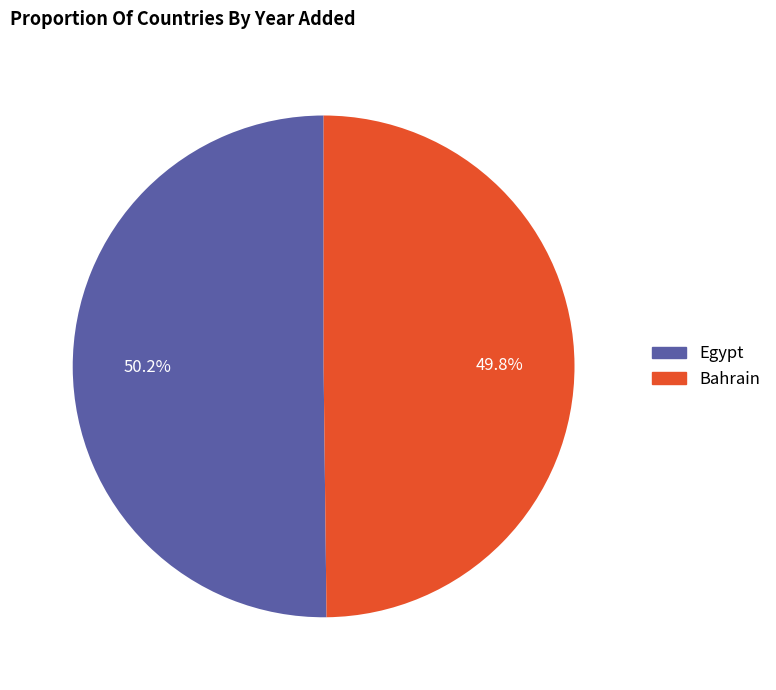

Count the number of slices in the pie.

2